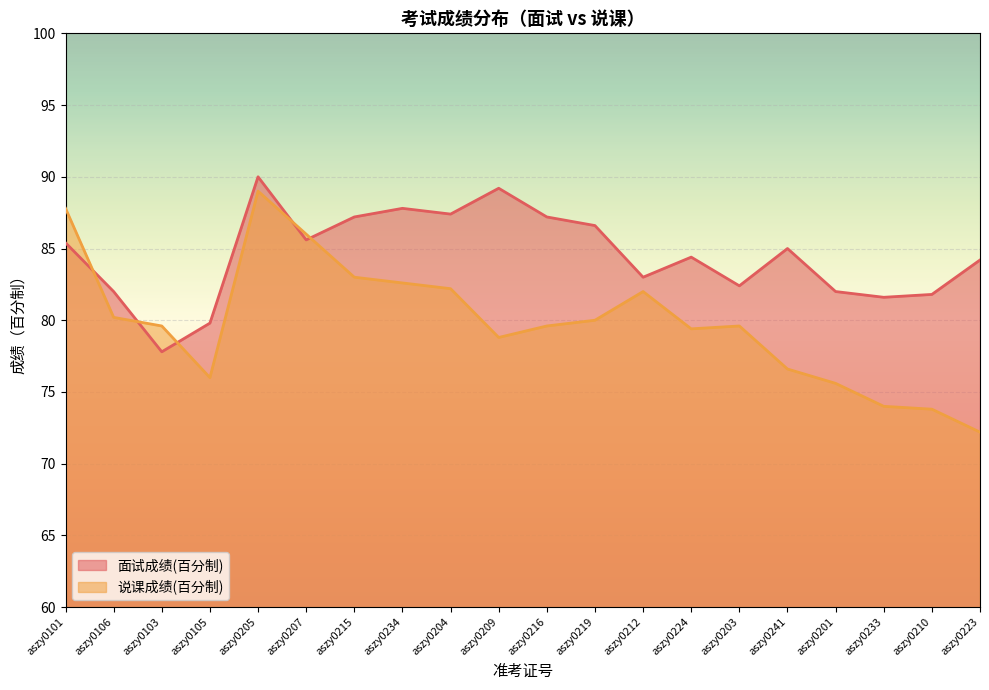

Reading right to left, extract all data points from this chart.

面试成绩(百分制): 84.2	81.8	81.6	82.0	85.0	82.4	84.4	83.0	86.6	87.2	89.2	87.4	87.8	87.2	85.6	90.0	79.8	77.8	82.0	85.4
说课成绩(百分制): 72.2	73.8	74.0	75.6	76.6	79.6	79.4	82.0	80.0	79.6	78.8	82.2	82.6	83.0	86.0	89.0	76.0	79.6	80.2	87.8